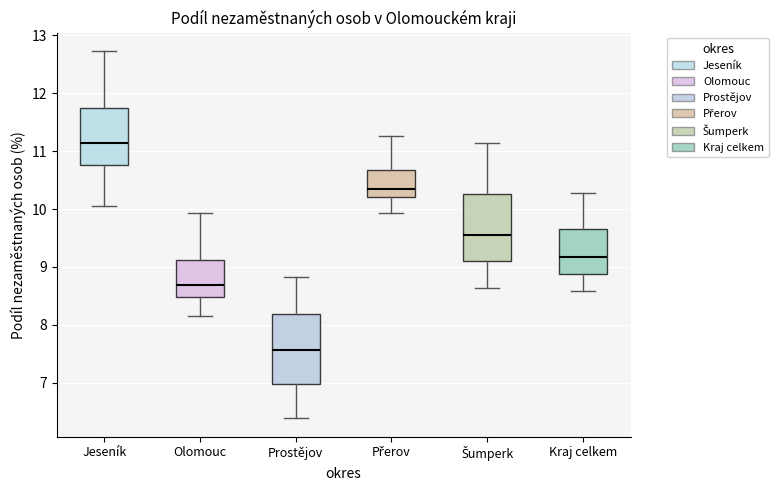

Reading left to right, read every box against the y-axis: the position of its median line, the range the box covers, and the ends of its whiskers. The values are not printed on the chart, so give them approximately, as read against the axis.

Jeseník: median 11.1, box 10.8 to 11.7, whiskers 10.0 to 12.7
Olomouc: median 8.7, box 8.5 to 9.1, whiskers 8.1 to 9.9
Prostějov: median 7.6, box 7.0 to 8.2, whiskers 6.4 to 8.8
Přerov: median 10.3, box 10.2 to 10.7, whiskers 9.9 to 11.3
Šumperk: median 9.6, box 9.1 to 10.3, whiskers 8.6 to 11.1
Kraj celkem: median 9.2, box 8.9 to 9.7, whiskers 8.6 to 10.3